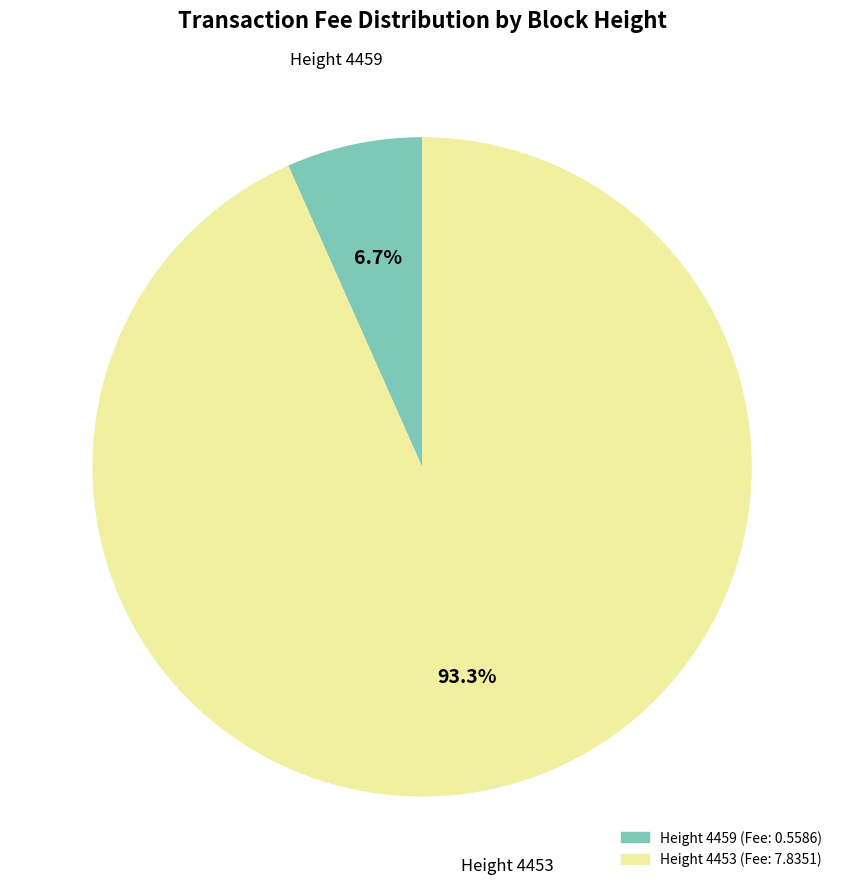

Does any single category account for the majority?

Yes